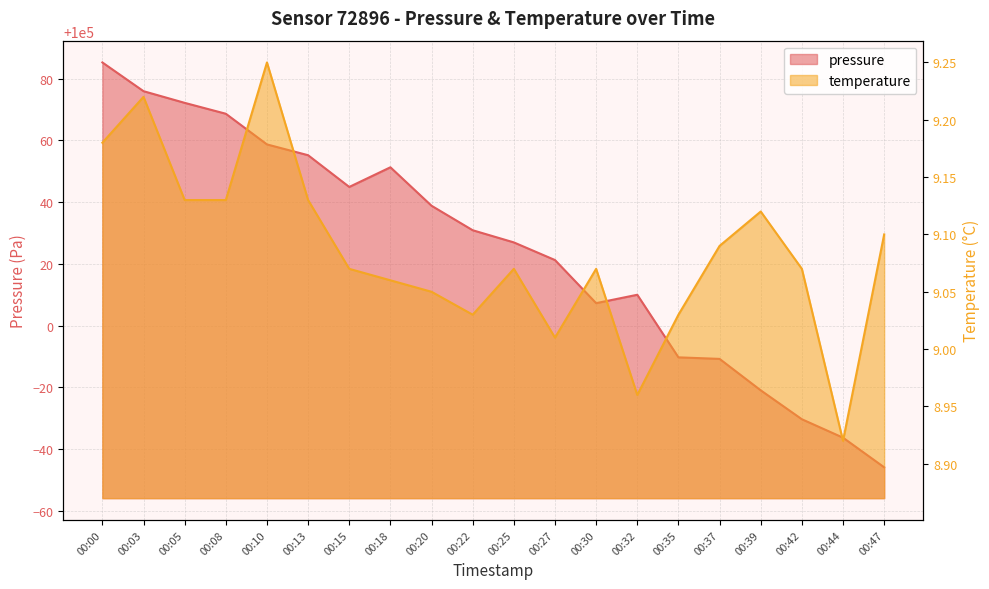

What is the difference between the maximum and minimum values in the pressure series?

131.2